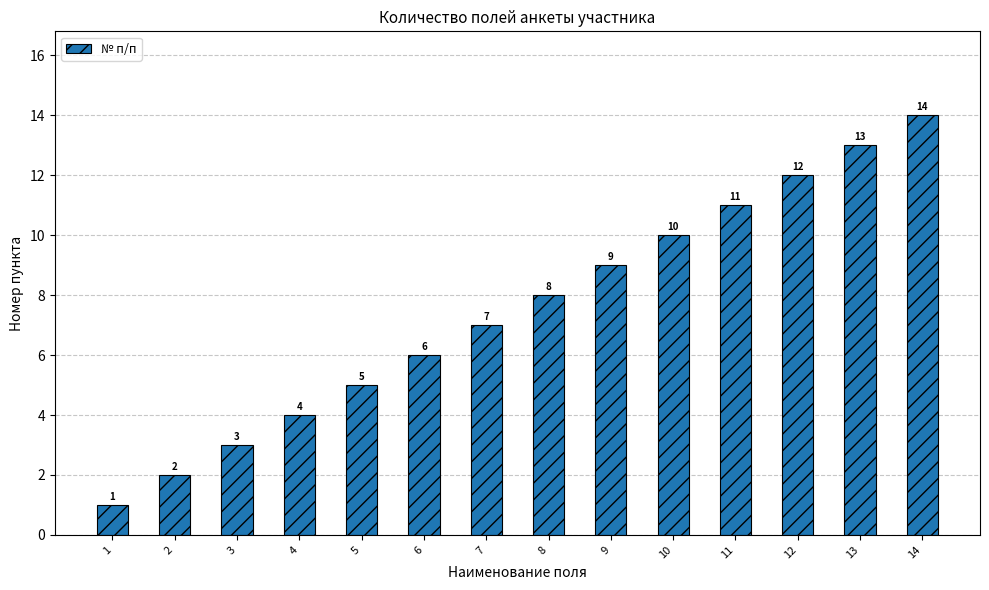

List the labels in order of value, largest first.

14, 13, 12, 11, 10, 9, 8, 7, 6, 5, 4, 3, 2, 1